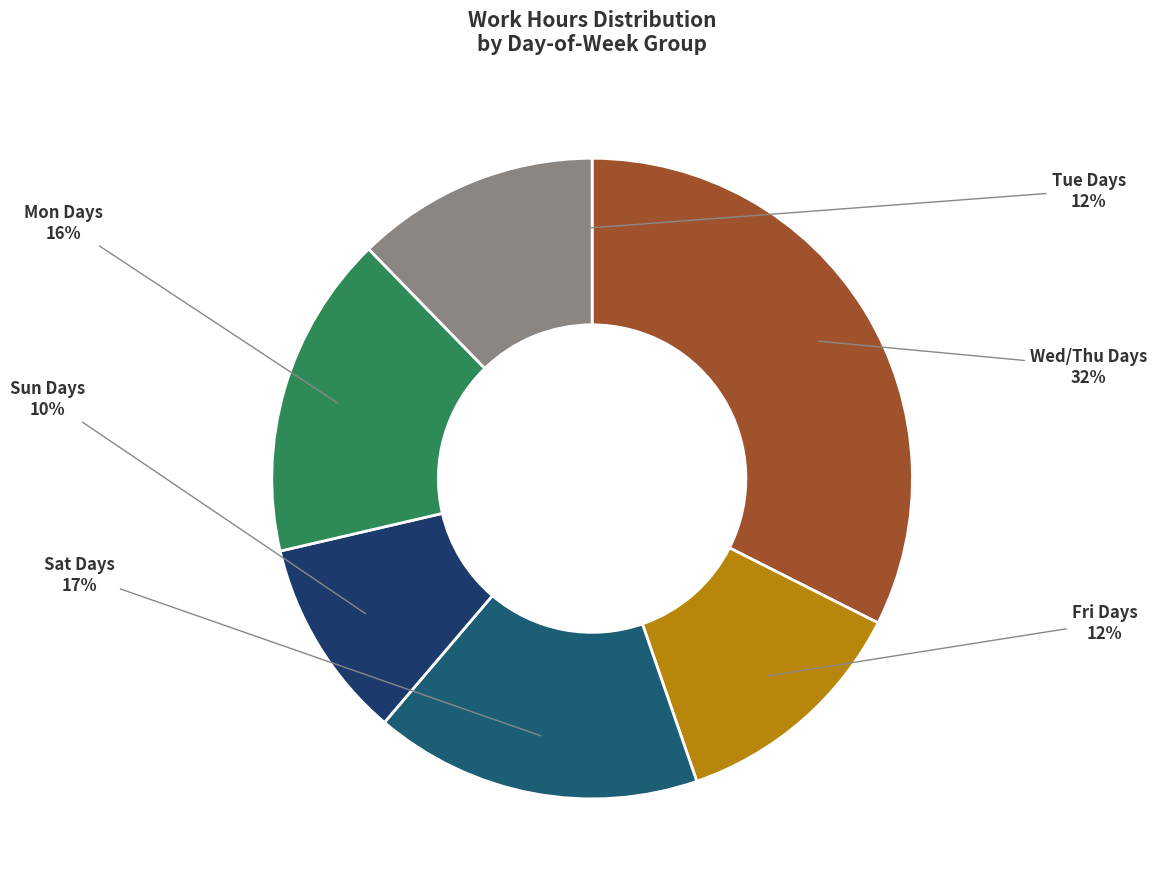

The Fri Days slice represents 3% of the pie. True or false?

False